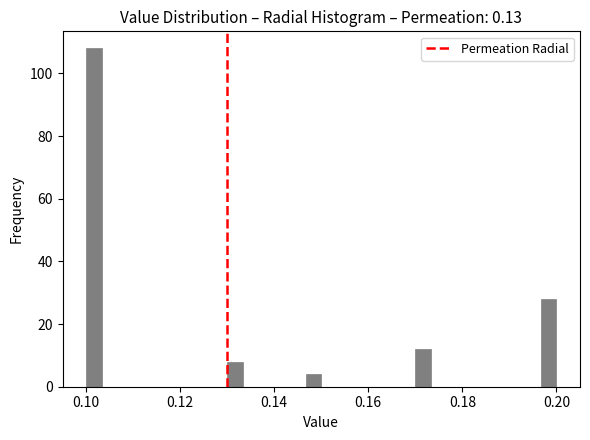

Around what value on the x-axis is the tallest bar? Give the approximate position of its centre, as read against the axis.

0.102